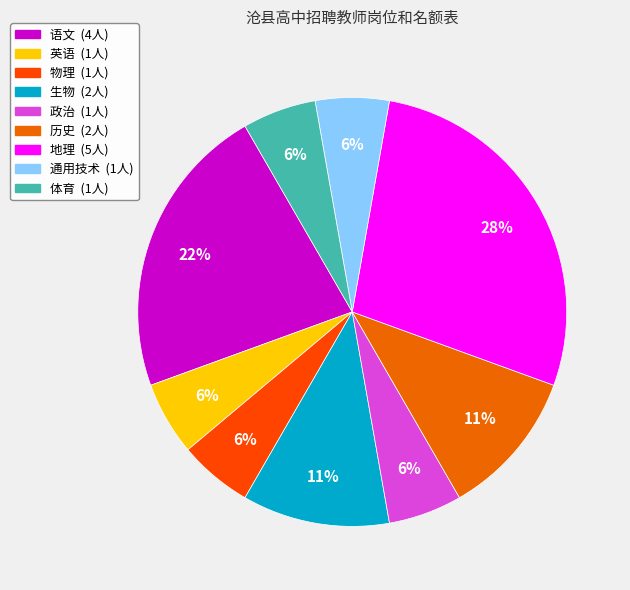

Approximately how many times larger is the value at 物理 compared to 政治?

1.0